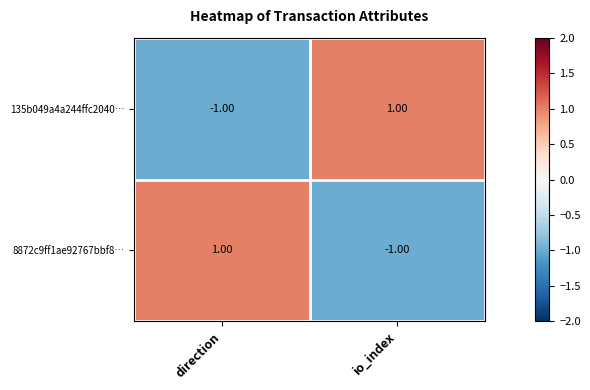

Rank the series at io_index from highest to lowest value.

135b049a4a244ffc2040…, 8872c9ff1ae92767bbf8…